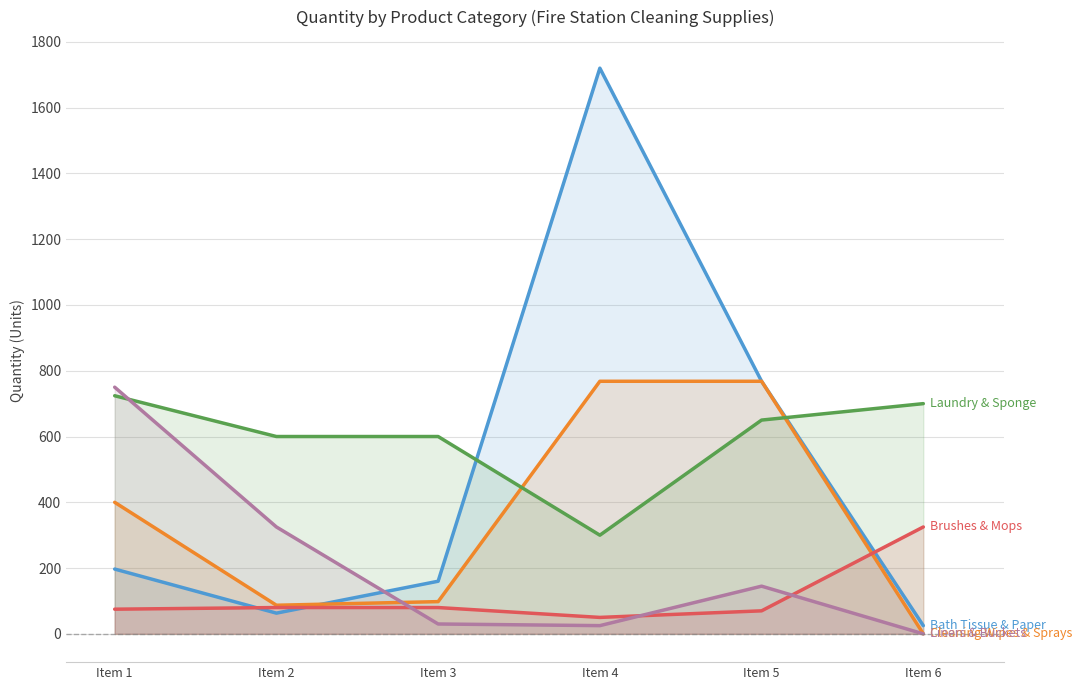

How many distinct data groups are displayed?

5